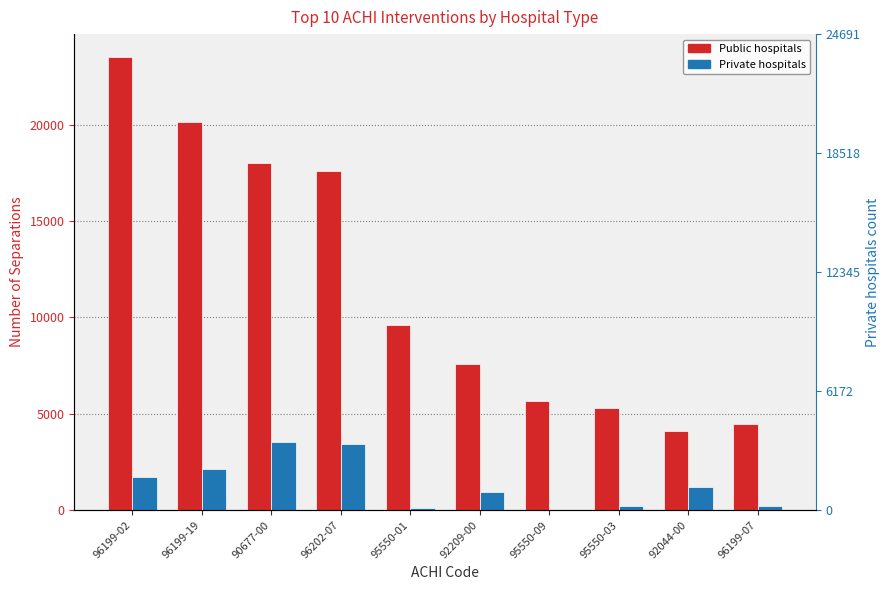

Between 96199-02 and 95550-03, which series saw the biggest shift?

Public hospitals